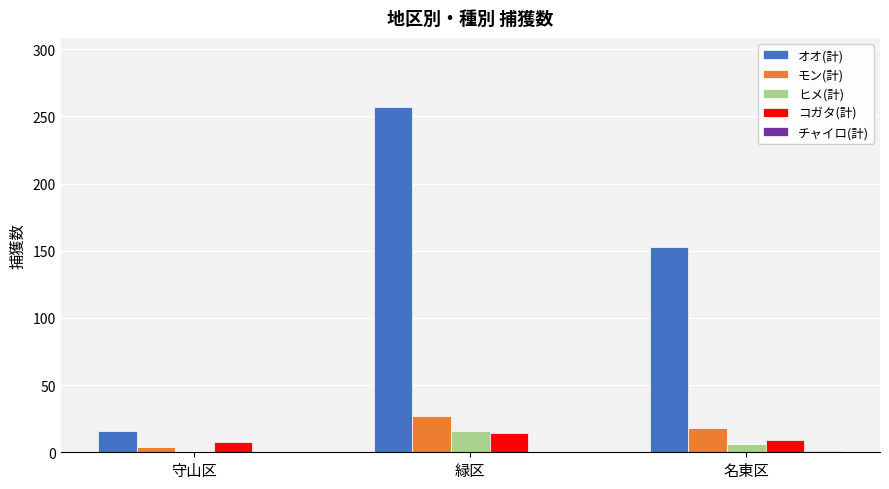

Does the chart contain stacked bars?

No